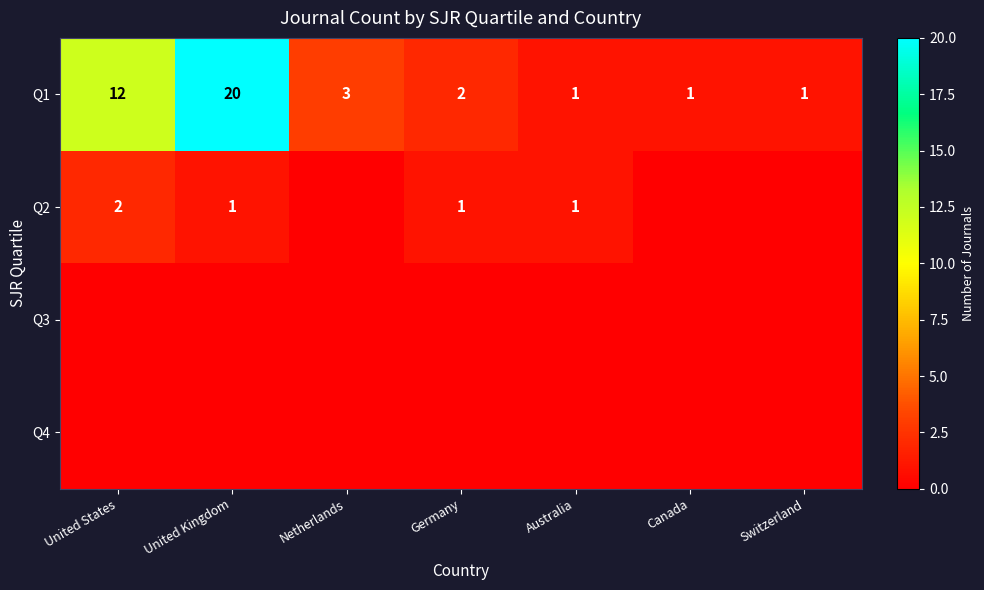

Count the number of categories in the chart.

7